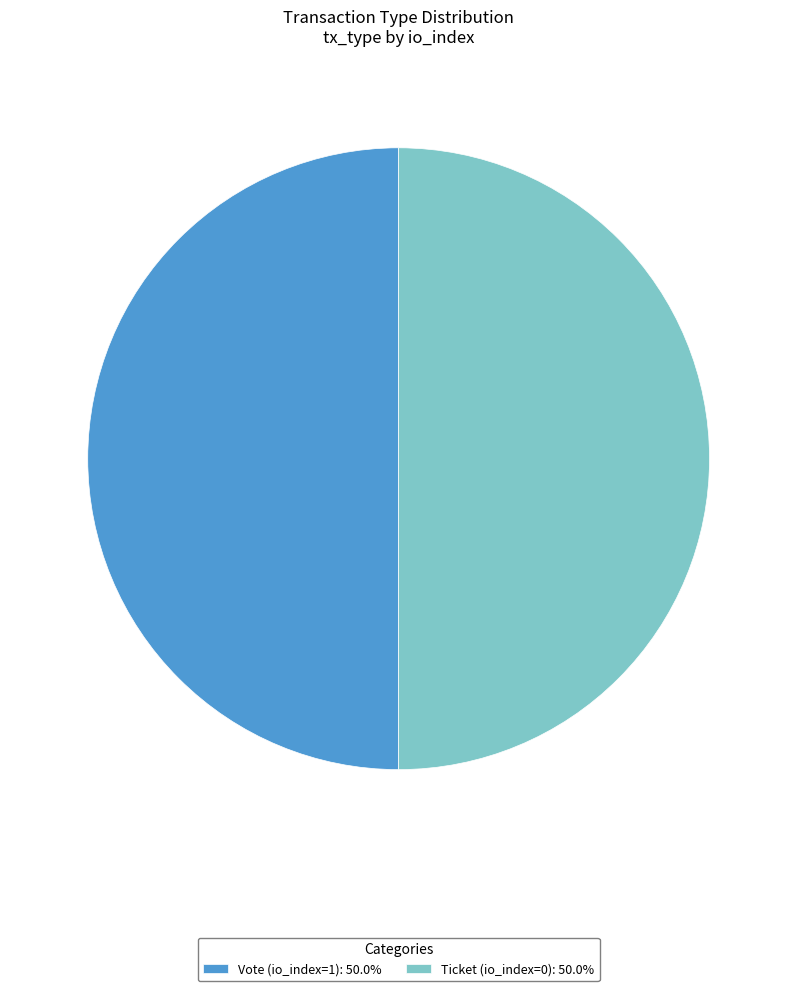

Is the sum of Vote (io_index=1): 50.0% and Ticket (io_index=0): 50.0% greater than half?

Yes